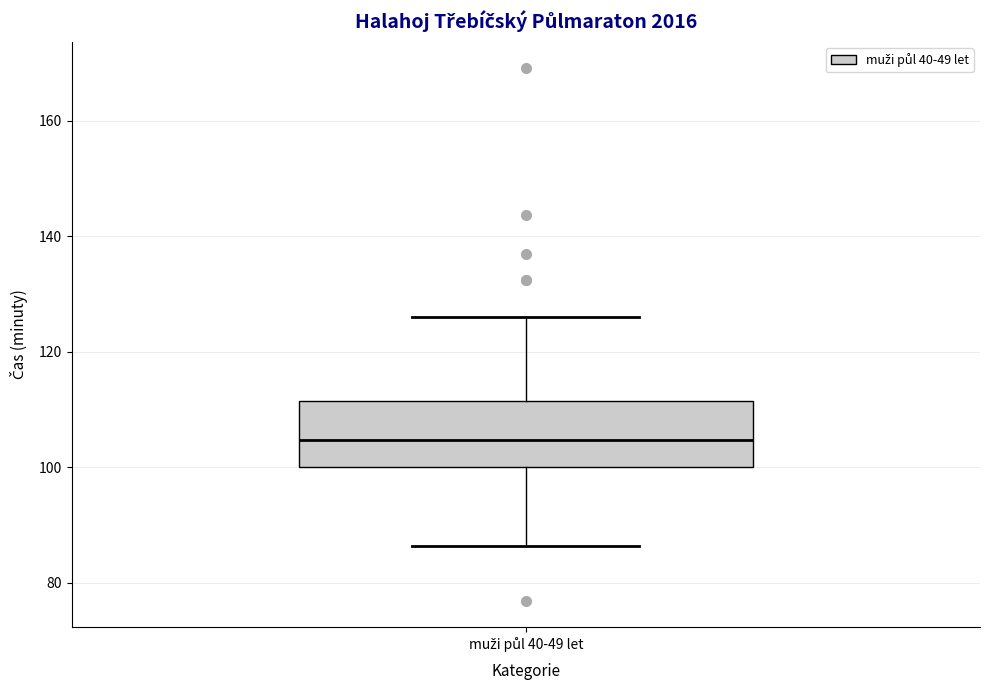

Read this box plot against the y-axis: the position of the median line, the range covered by the box, and the ends of both whiskers. The values are not printed on the chart, so give them approximately, as read against the axis.

median 104, box 100 to 112, whiskers 86 to 126